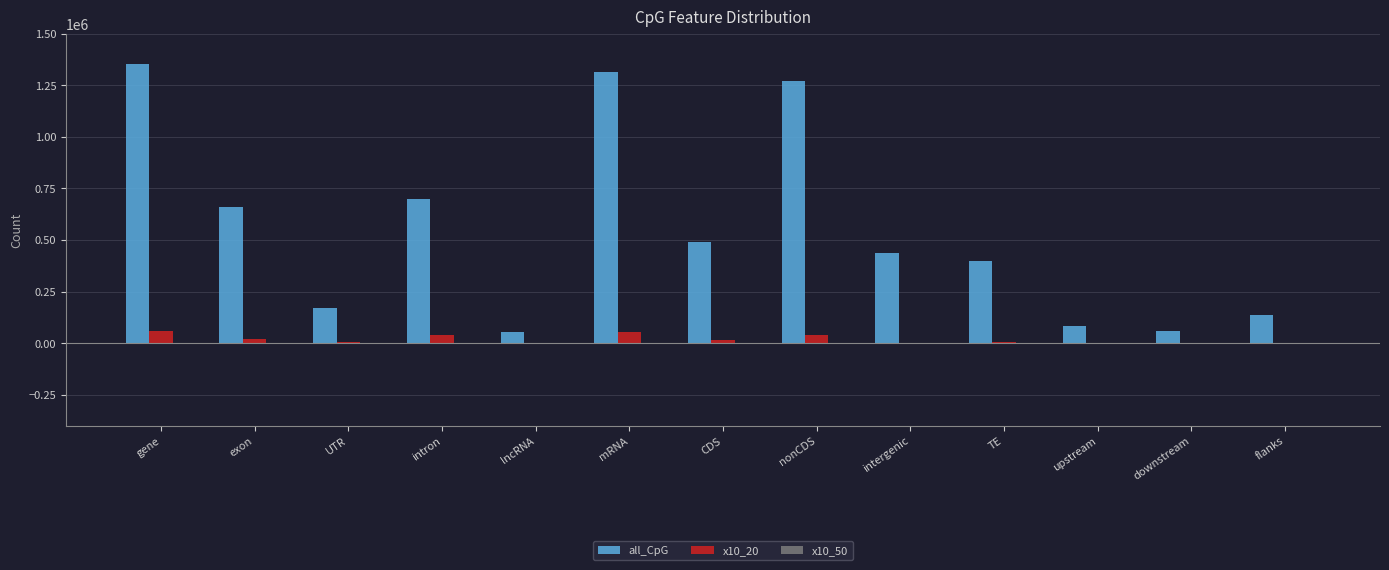

Is it true that all_CpG equals 340672 at exon?

False